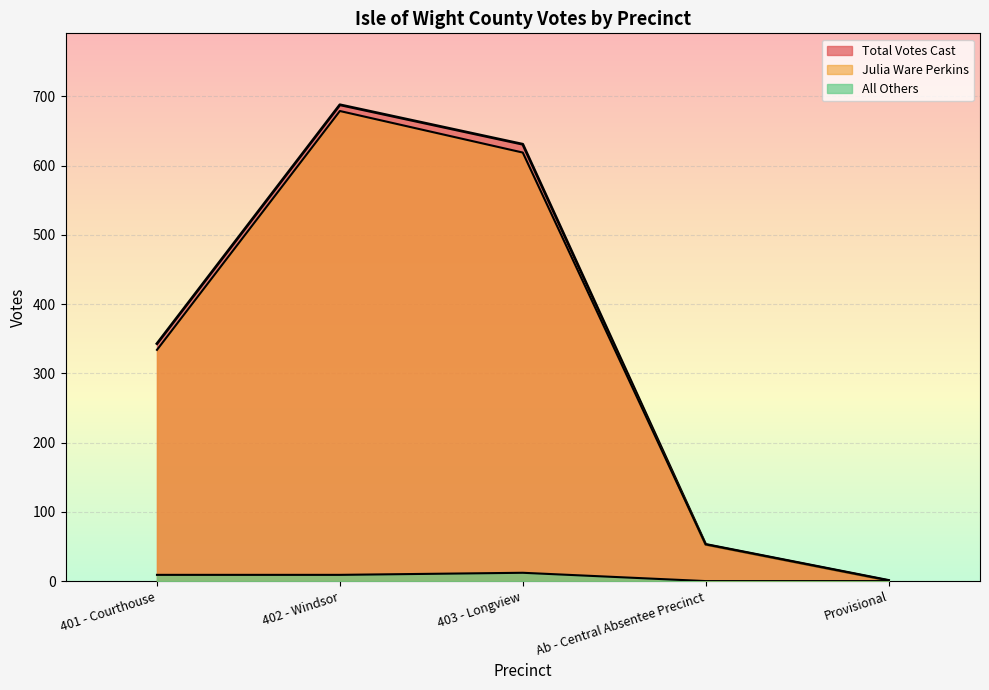

At which label is Julia Ware Perkins closest to 340?

401 - Courthouse